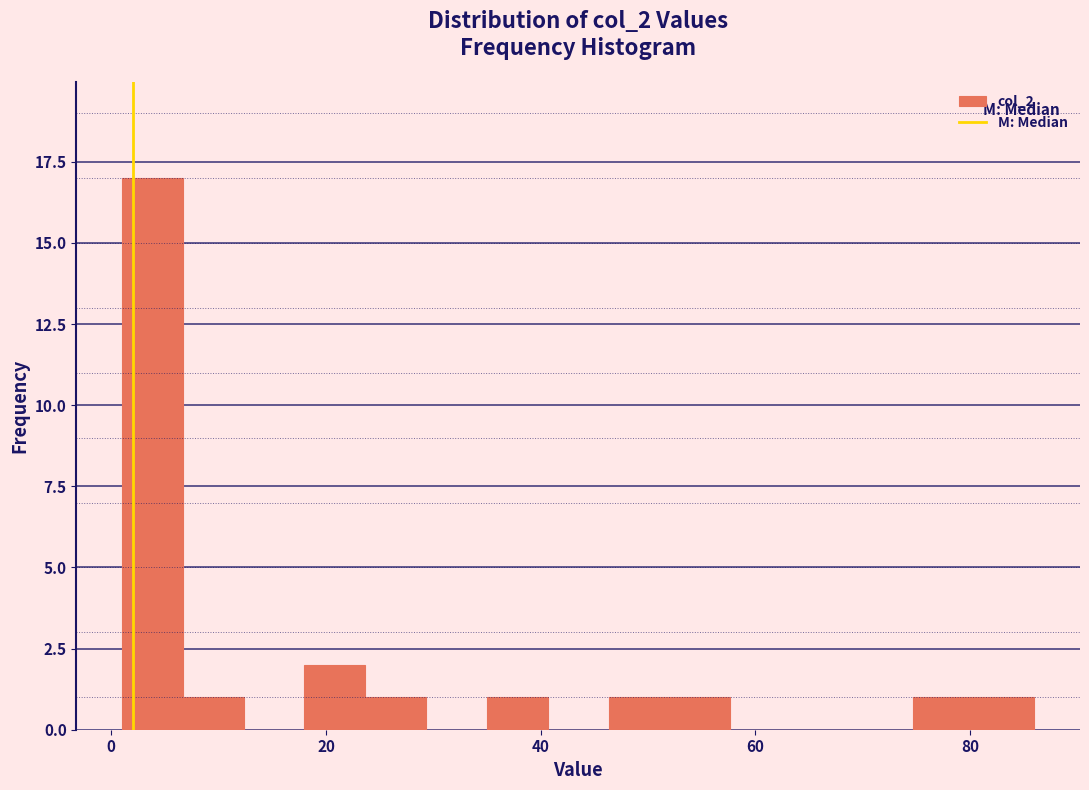

Read against the x-axis, roughly where is the centre of the tallest bar?

4